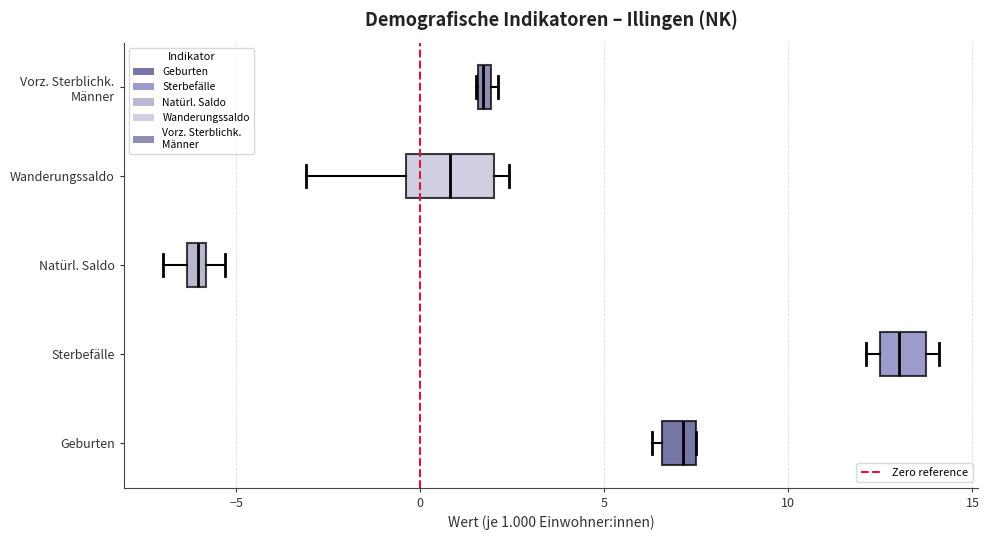

Which box is the widest, from its left edge to its right edge?

Wanderungssaldo